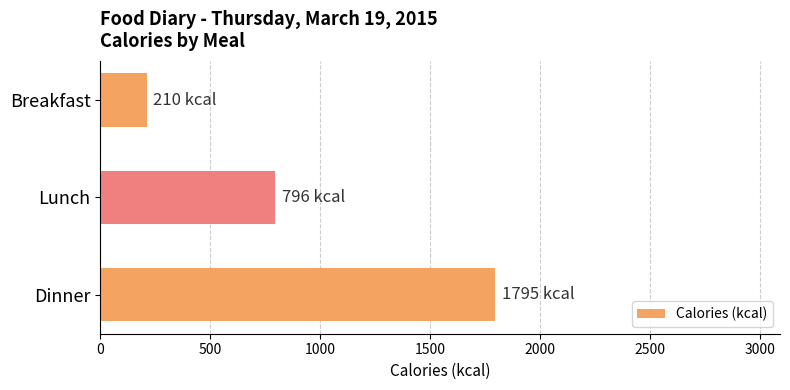

What is the change in value from Breakfast to Dinner?

+1585